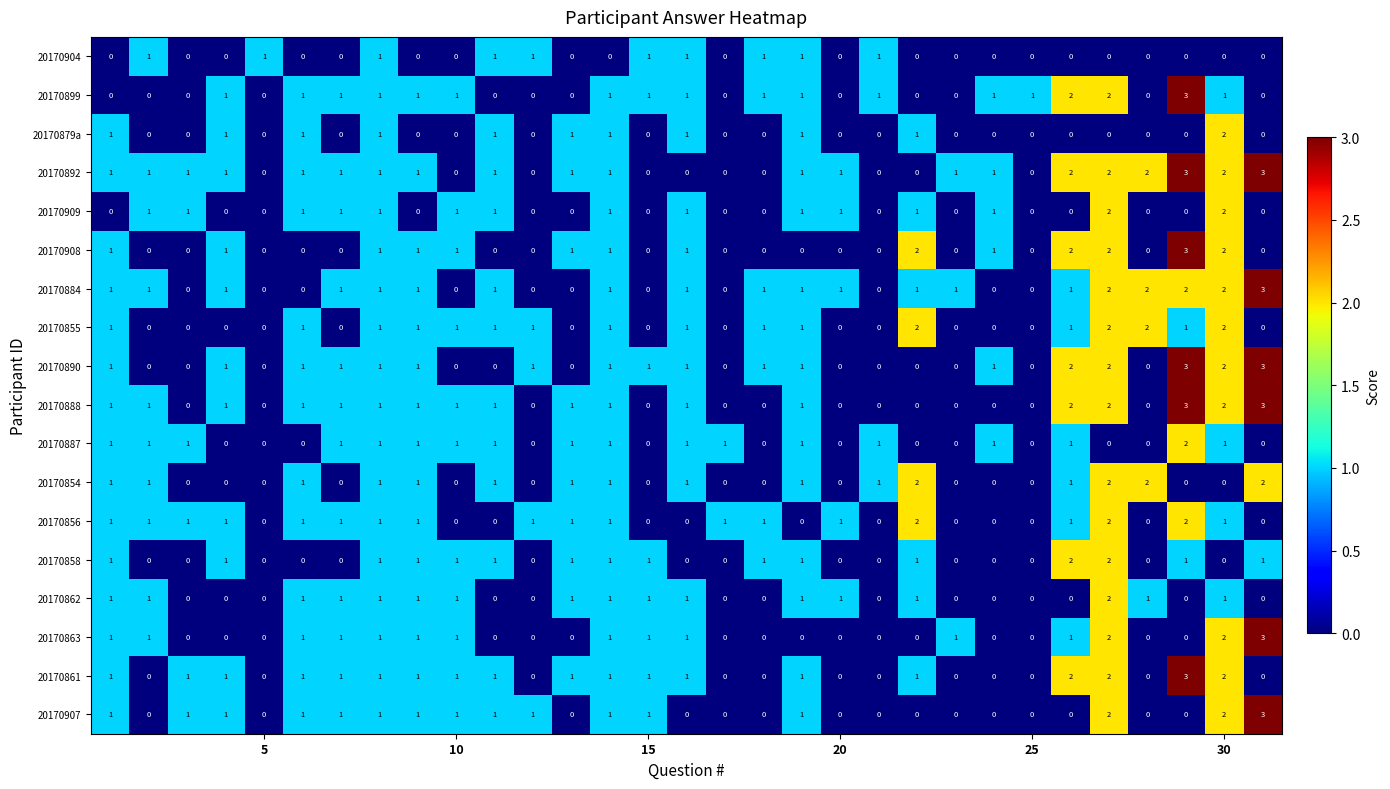

What is the difference between the maximum and second lowest values in the 20170863 series?

3